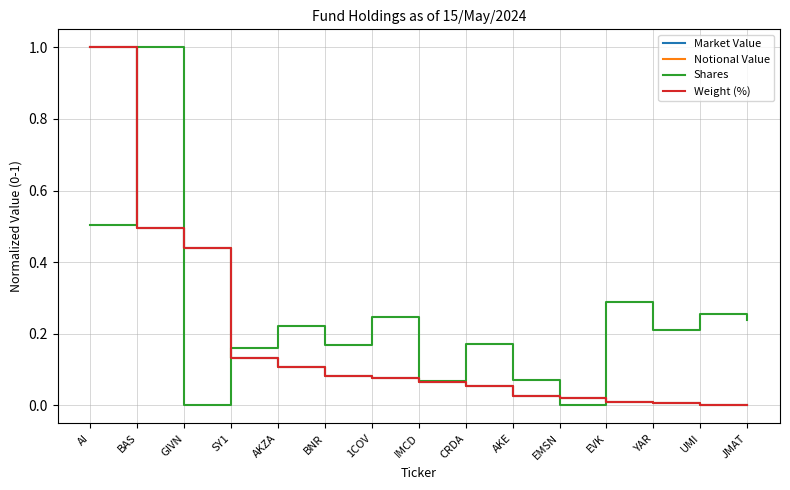

Is this an area chart (filled region under the line)?

No